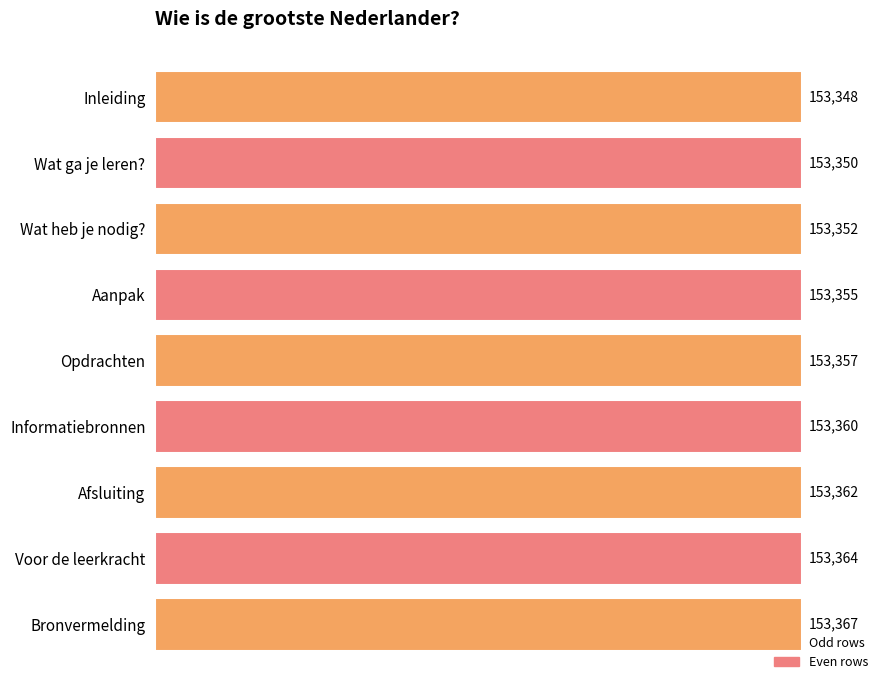

The chart shows a value of 153352 at Wat heb je nodig?. True or false?

True